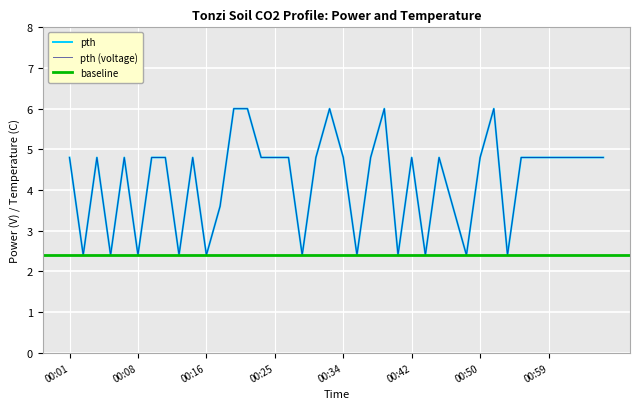

How many categories are shown in the chart?

40